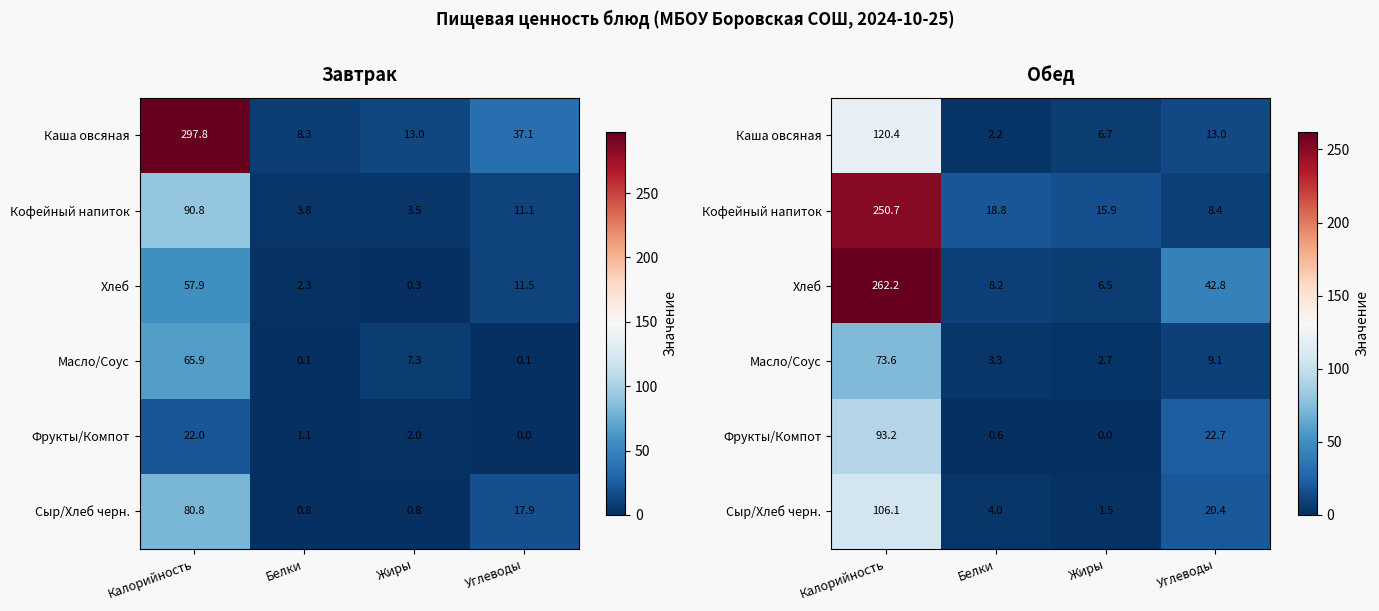

Which category has the highest value across all series?

Калорийность